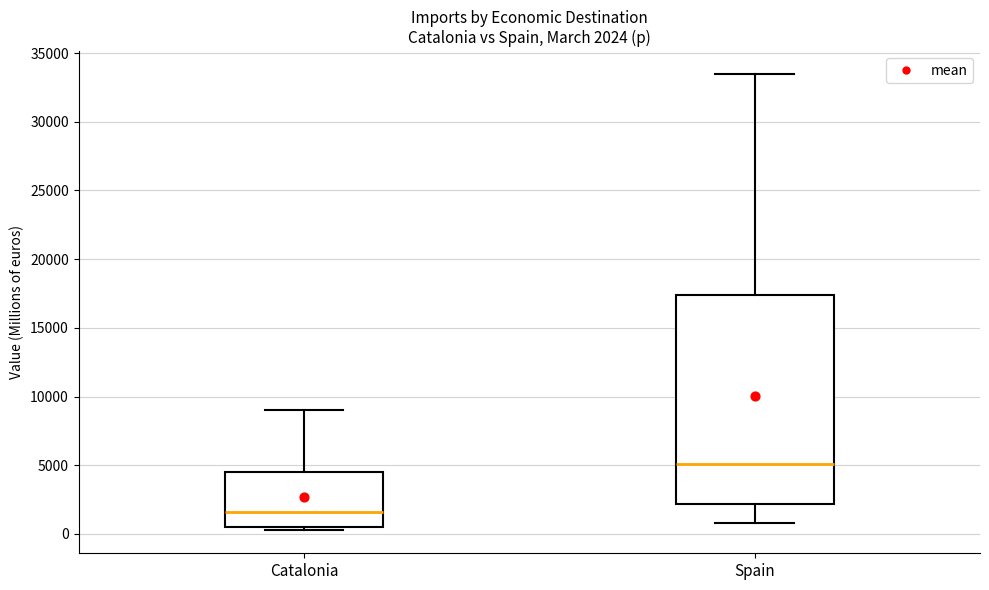

Which box has the lowest median line?

Catalonia